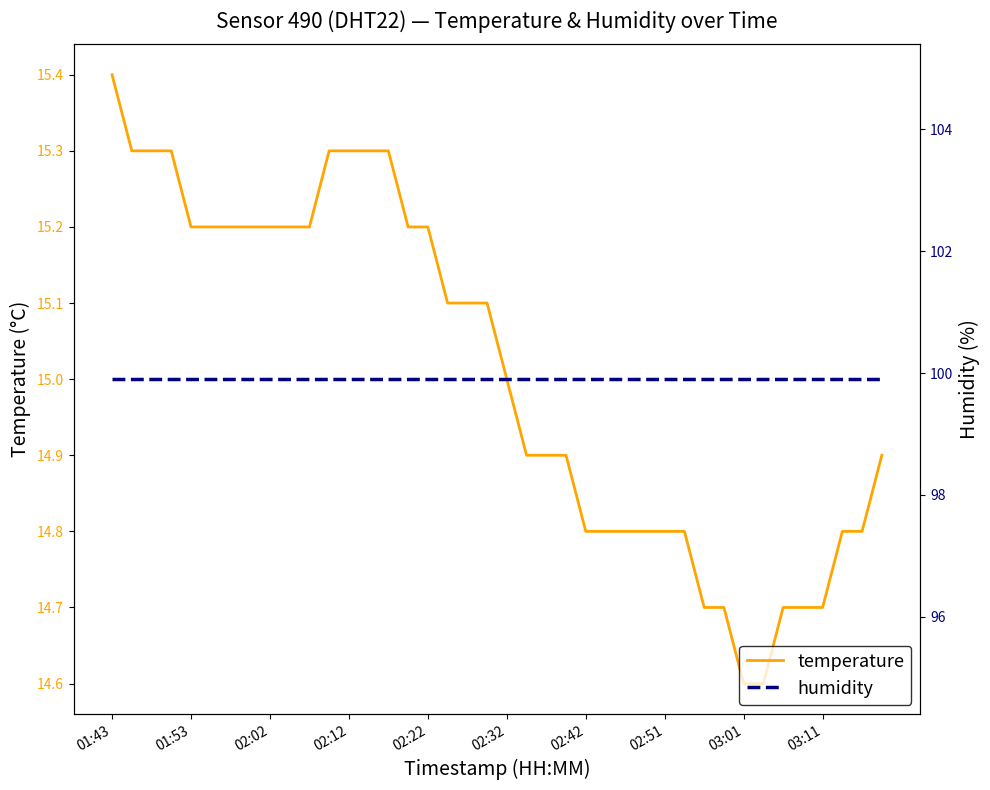

True or false: temperature has more than 2 interior local peaks.

False